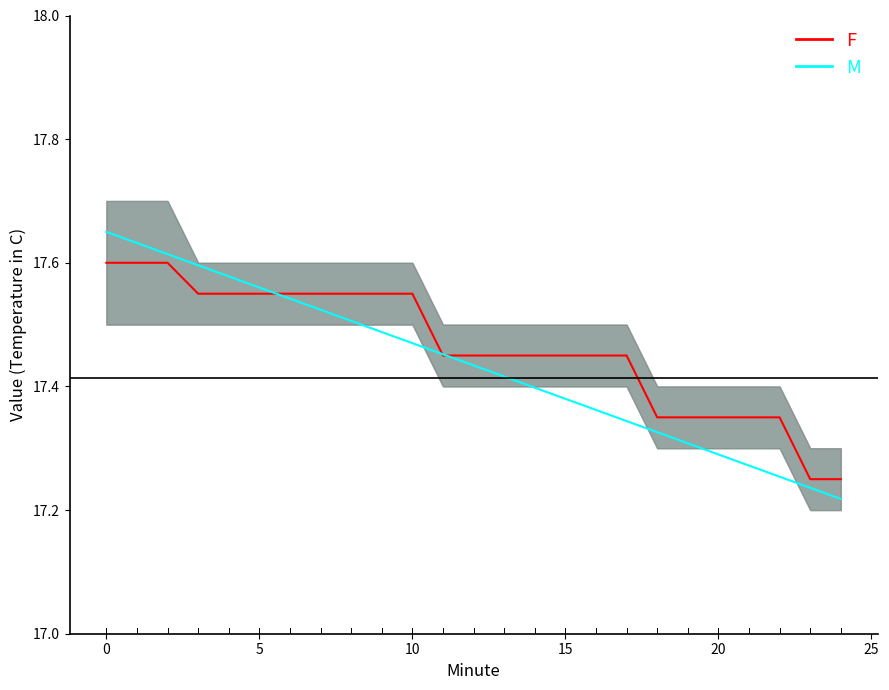

True or false: F_line and M_line intersect in this chart.

True